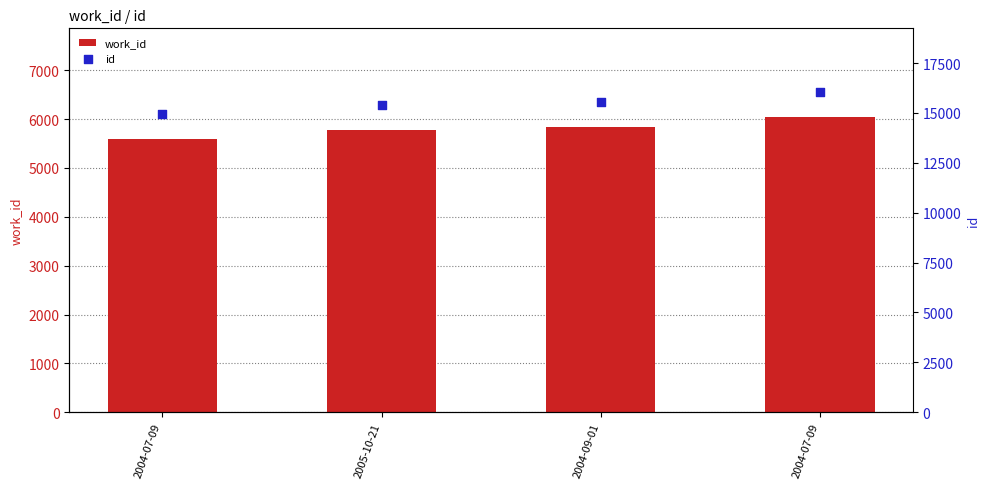

What is the total value across all series at 2004-07-09?

20554